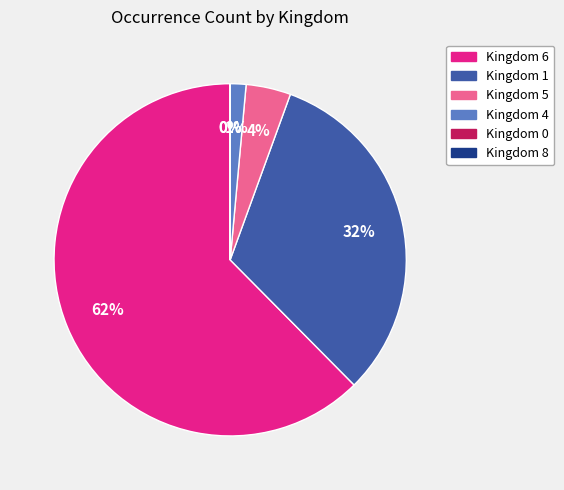

Does any single category account for the majority?

Yes